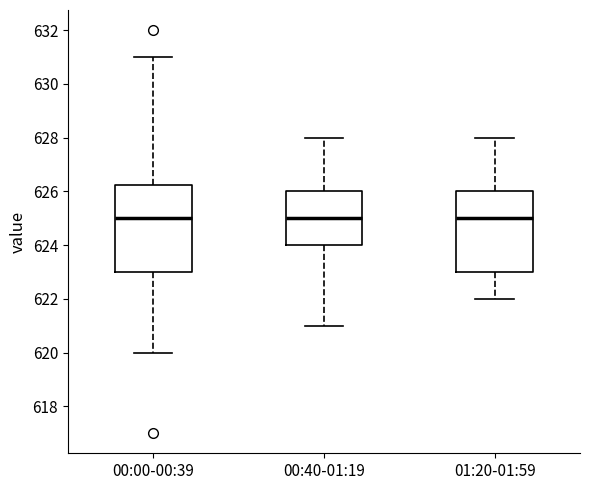

Reading left to right, transcribe this box plot: for each box, give where its median line is, the range the box spans, and where its two whiskers end, as read against the y-axis. The values are not printed on the chart, so give them approximately, as read against the axis.

00:00-00:39: median 625.0, box 623.0 to 626.2, whiskers 620.0 to 631.0
00:40-01:19: median 625.0, box 624.0 to 626.0, whiskers 621.0 to 628.0
01:20-01:59: median 625.0, box 623.0 to 626.0, whiskers 622.0 to 628.0